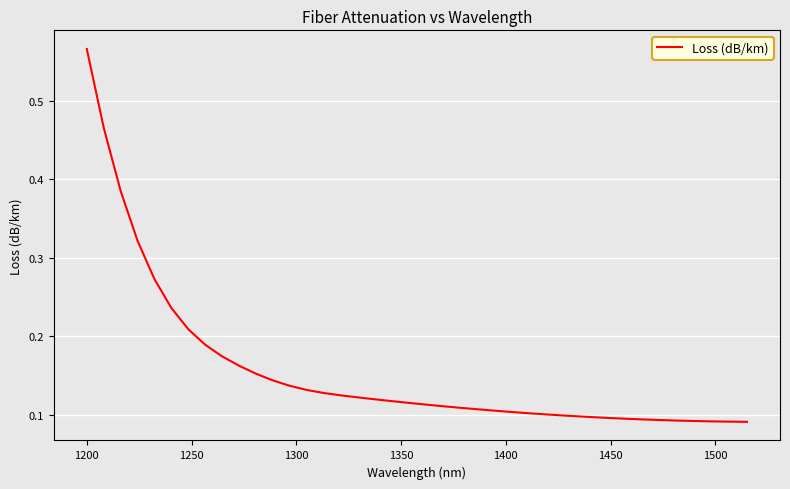

How many lines are shown in the chart?

1